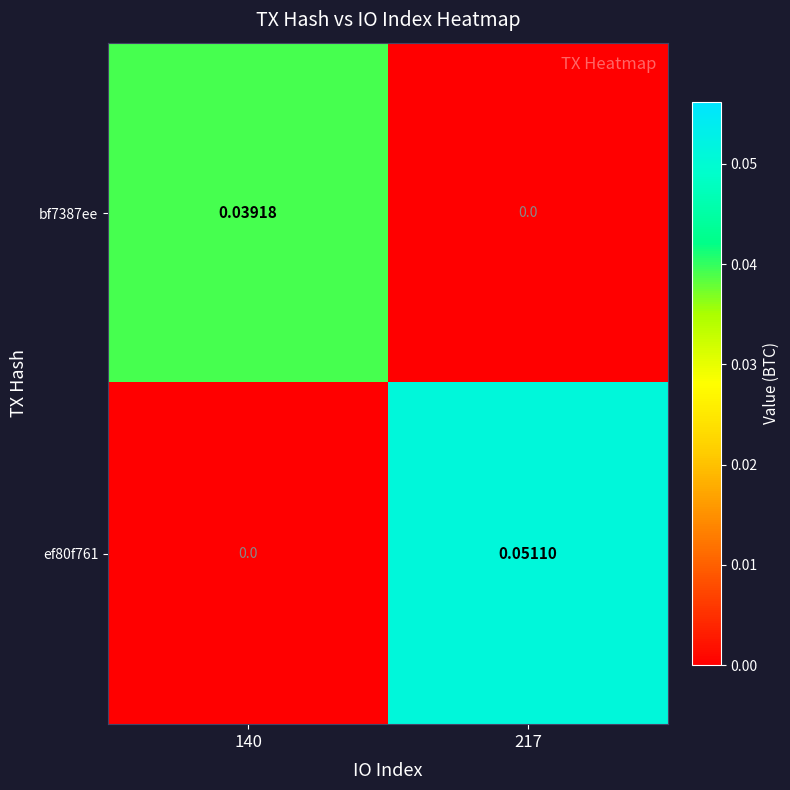

List the series in order of their overall mean, highest first.

ef80f761, bf7387ee